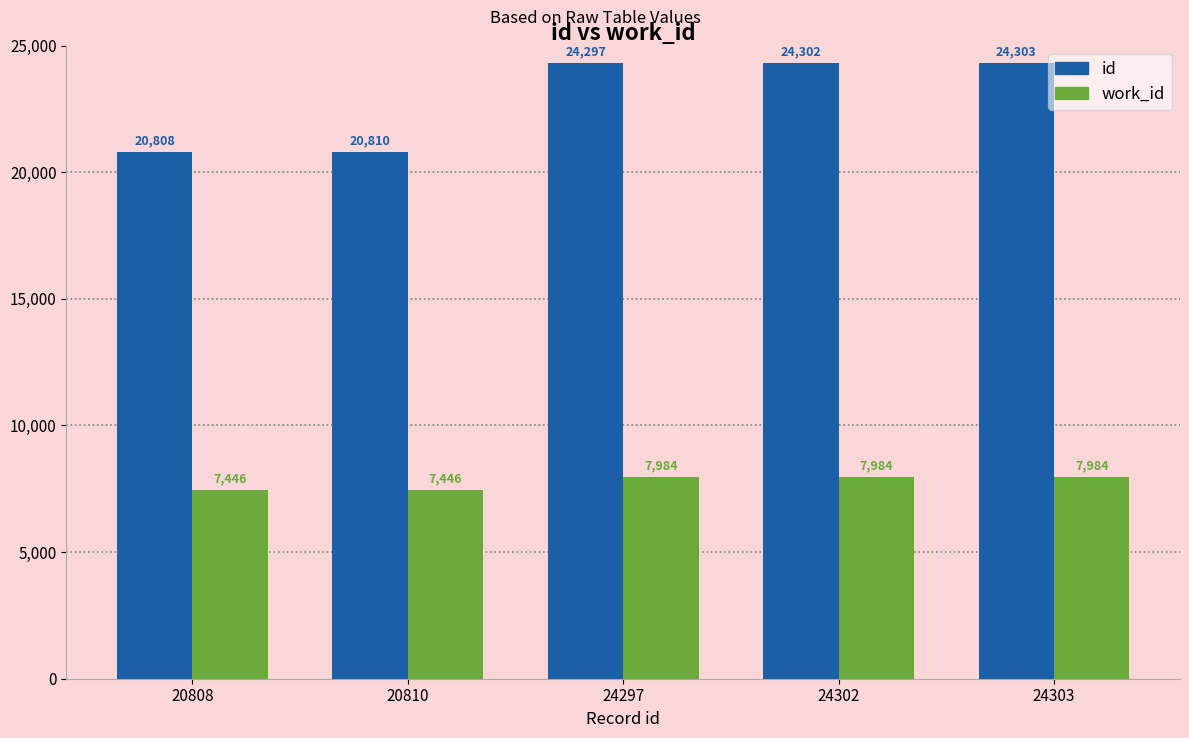

Which series has the largest total across all categories?

id